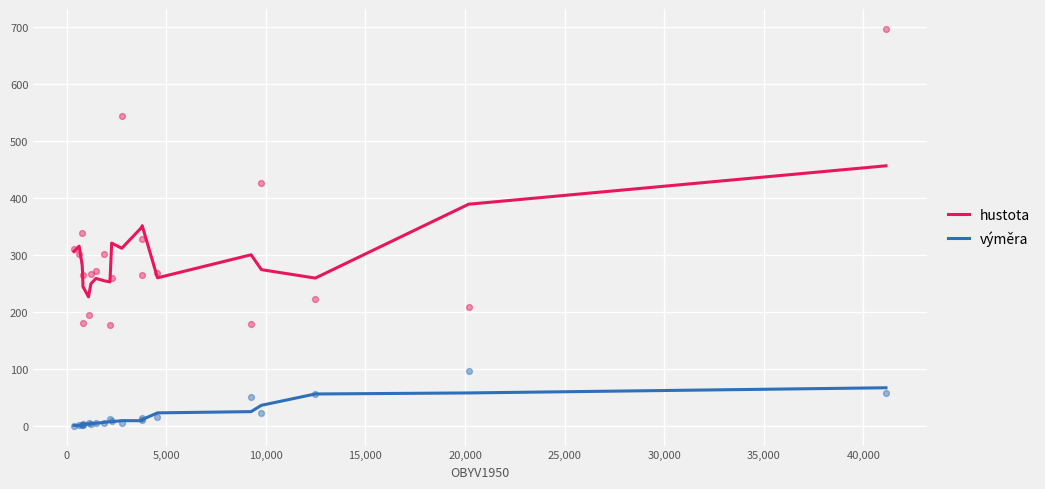

Which series contains the highest Y value?

hustota